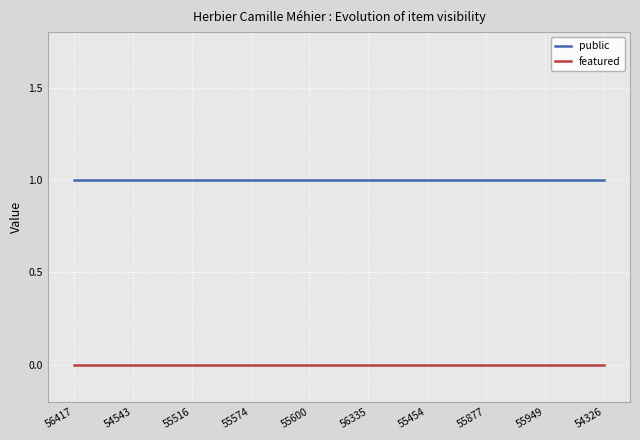

Reading right to left, extract all data points from this chart.

public: 1	1	1	1	1	1	1	1	1	1
featured: 0	0	0	0	0	0	0	0	0	0